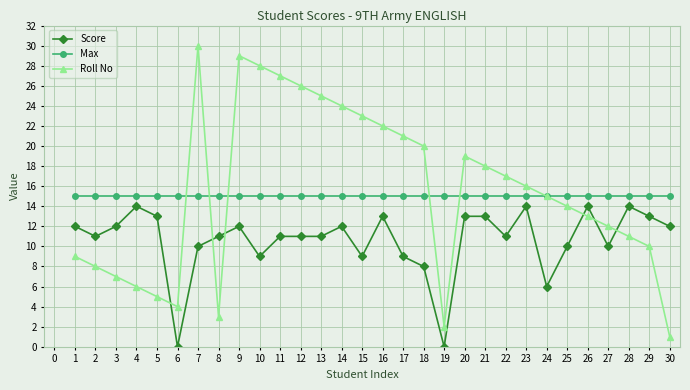

Reading left to right, extract all data points from this chart.

Score: 12	11	12	14	13	0	10	11	12	9	11	11	11	12	9	13	9	8	0	13	13	11	14	6	10	14	10	14	13	12
Max: 15	15	15	15	15	15	15	15	15	15	15	15	15	15	15	15	15	15	15	15	15	15	15	15	15	15	15	15	15	15
Roll No: 9	8	7	6	5	4	30	3	29	28	27	26	25	24	23	22	21	20	2	19	18	17	16	15	14	13	12	11	10	1